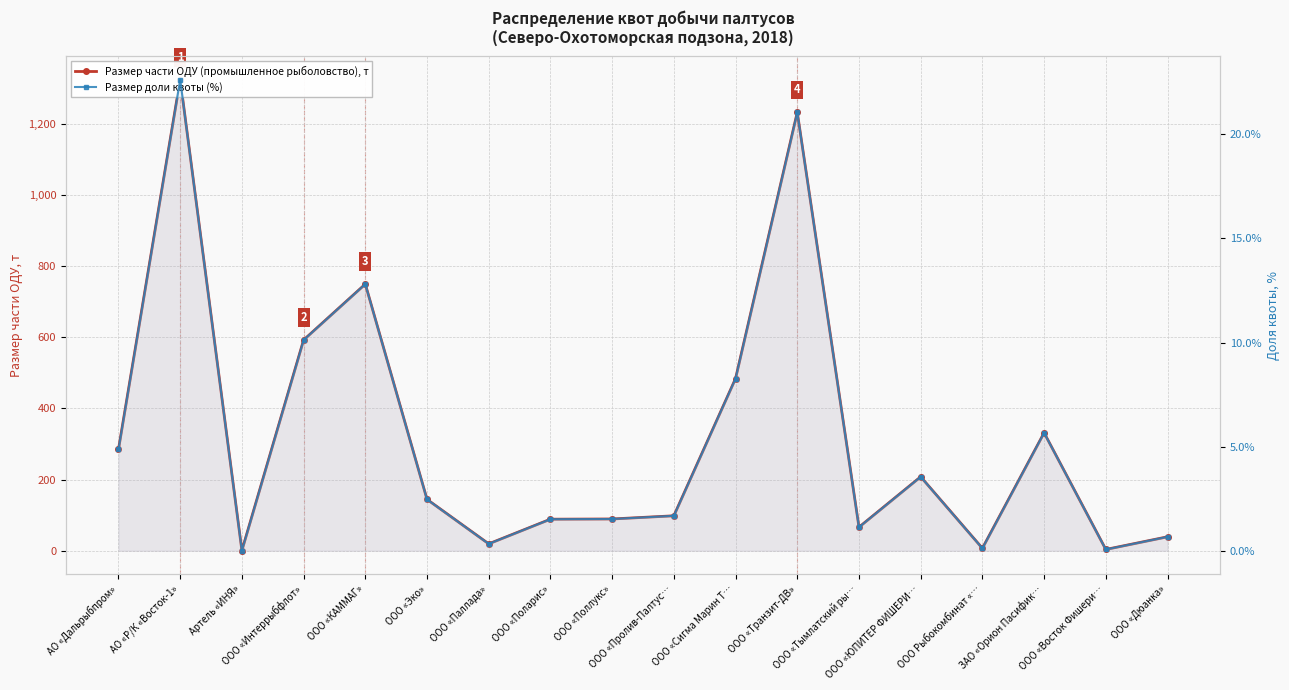

What position from the right is ООО «Поларис»?

11